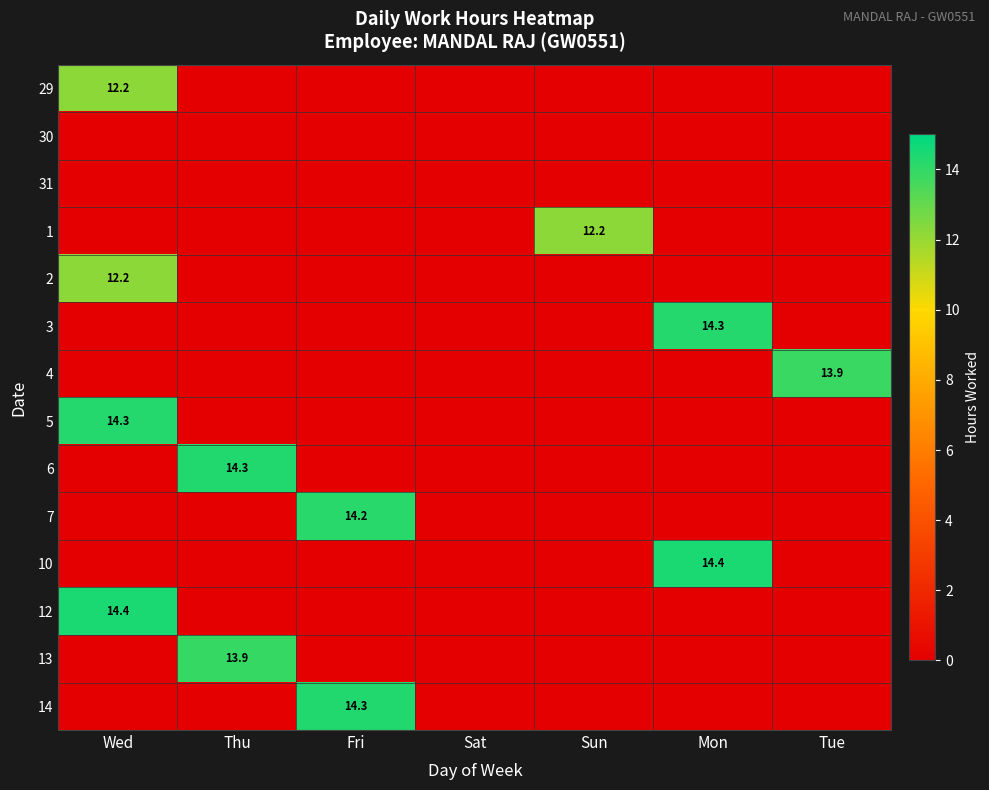

At how many categories does at least one series exceed 10?

6